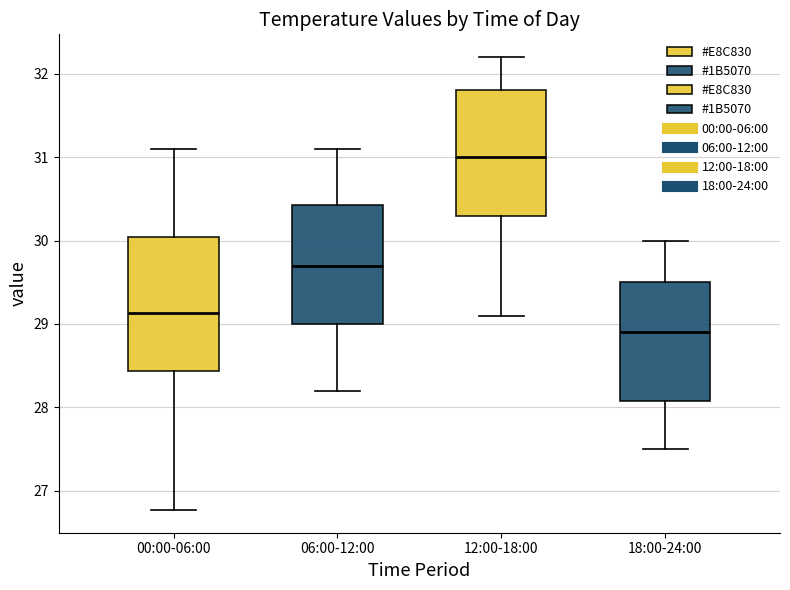

Where is the upper edge of the box for 18:00-24:00 on the y-axis? The values are not printed on the chart, so give them approximately, as read against the axis.

29.5